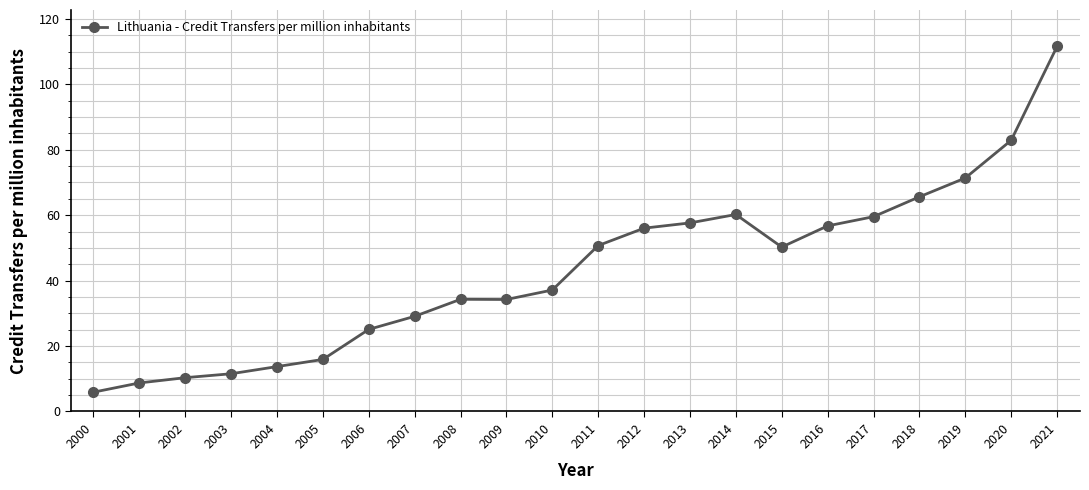

What is the smallest value displayed?

5.9